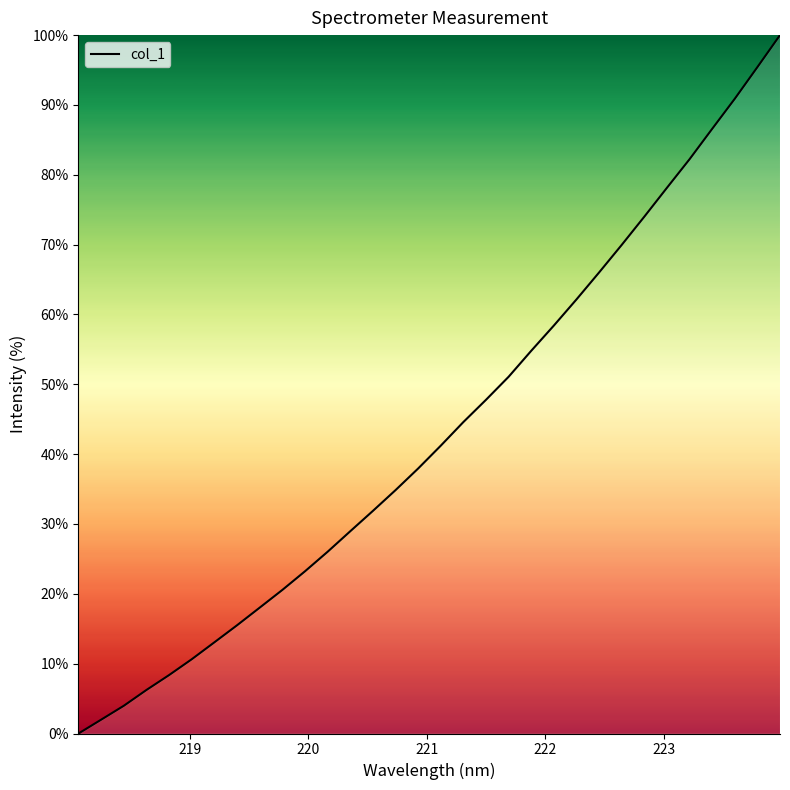

What is the difference between the maximum and minimum values?

100.0